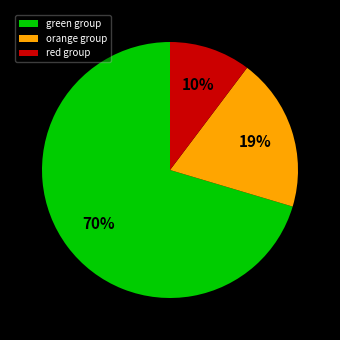

True or false: green group accounts for 58% of the total.

False